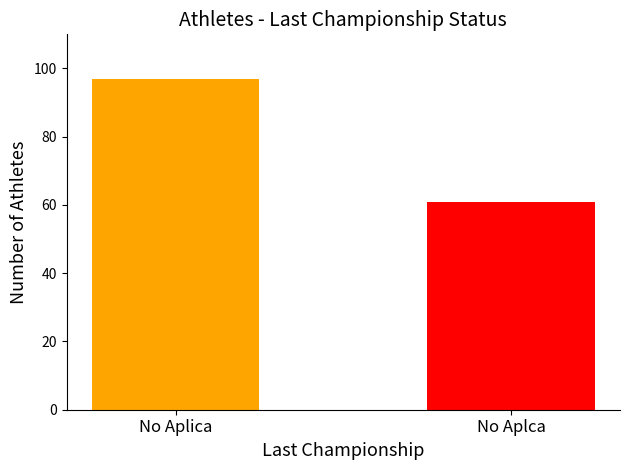

Which has a higher value, No Aplica or No Aplca?

No Aplica